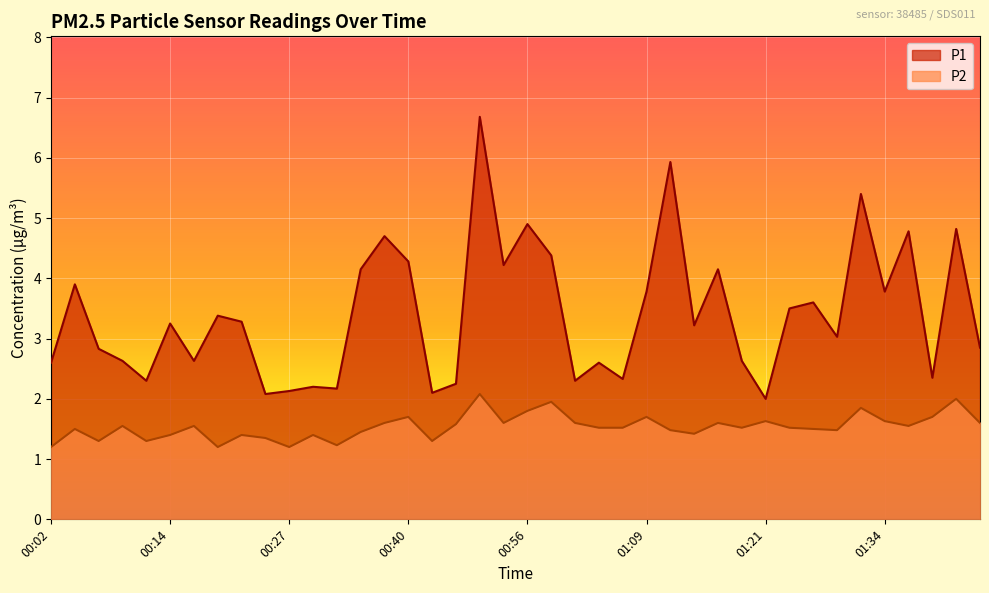

True or false: P2 has more than 1 points higher than both neighbors.

True